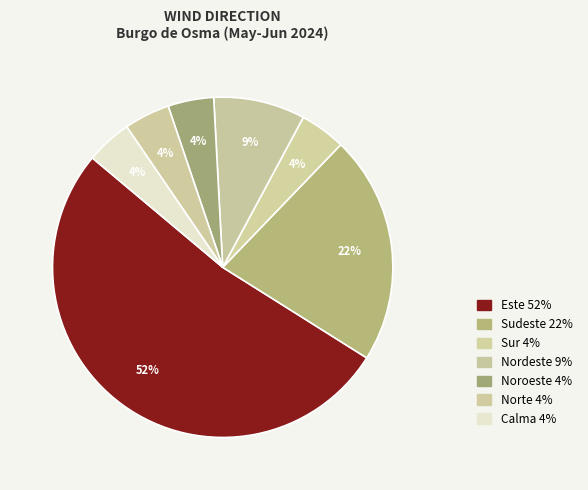

Count the number of slices in the pie.

7